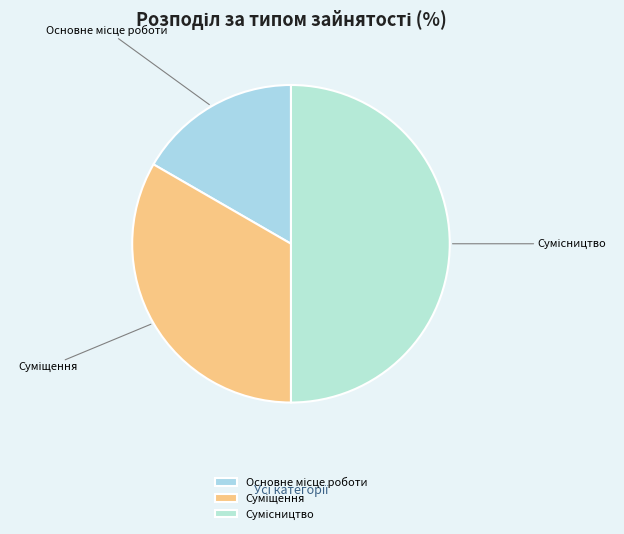

Which slice is the smallest?

Основне місце роботи